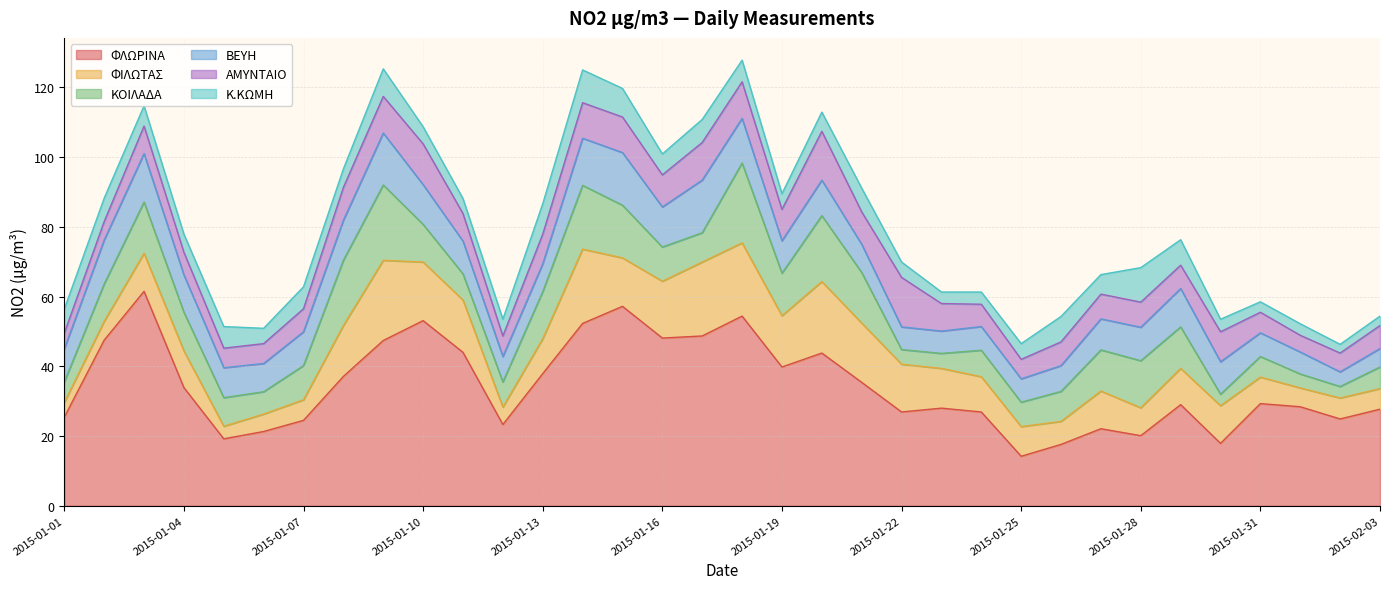

True or false: Κ.ΚΩΜΗ has more than 1 points higher than both neighbors.

True